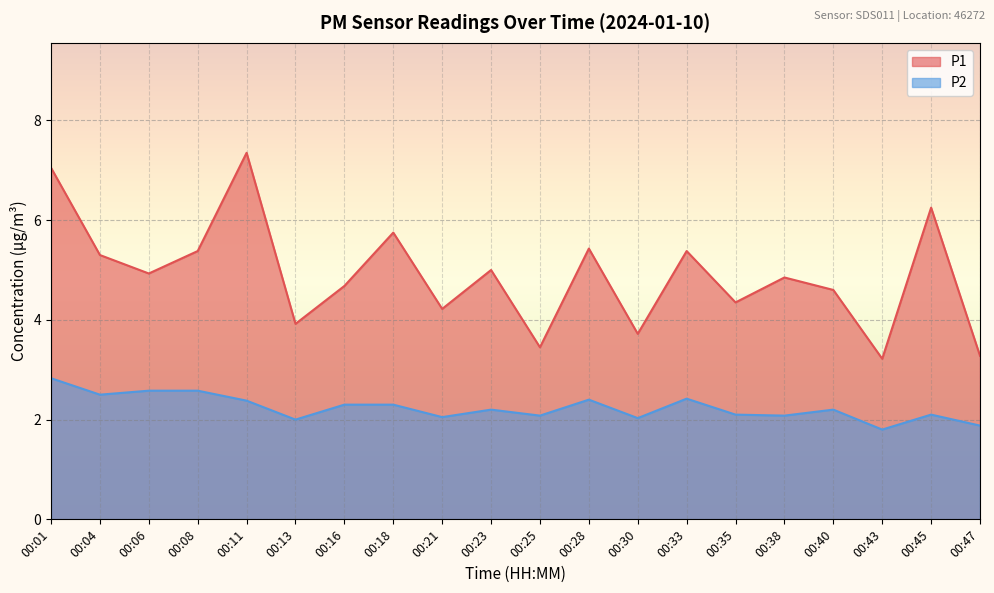

Rank the categories by P1 value from highest to lowest.

00:11, 00:01, 00:45, 00:18, 00:28, 00:08, 00:33, 00:04, 00:23, 00:06, 00:38, 00:16, 00:40, 00:35, 00:21, 00:13, 00:30, 00:25, 00:47, 00:43